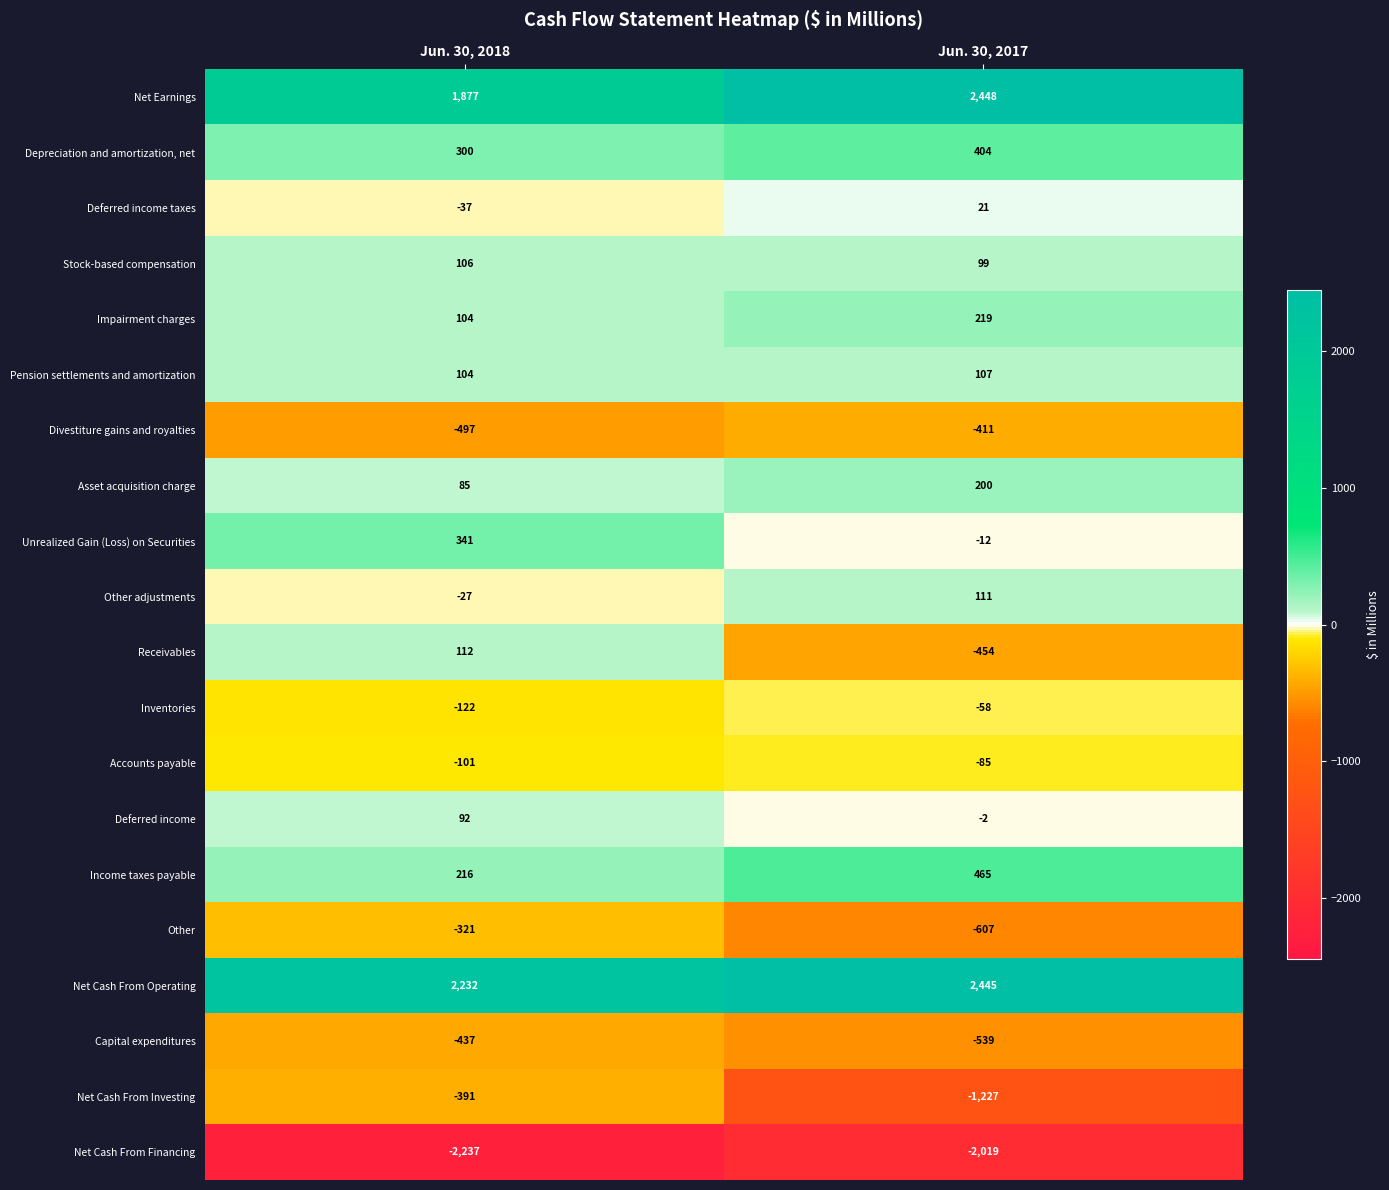

What value does the Other adjustments series have at Jun. 30, 2017, to the nearest 50?

100